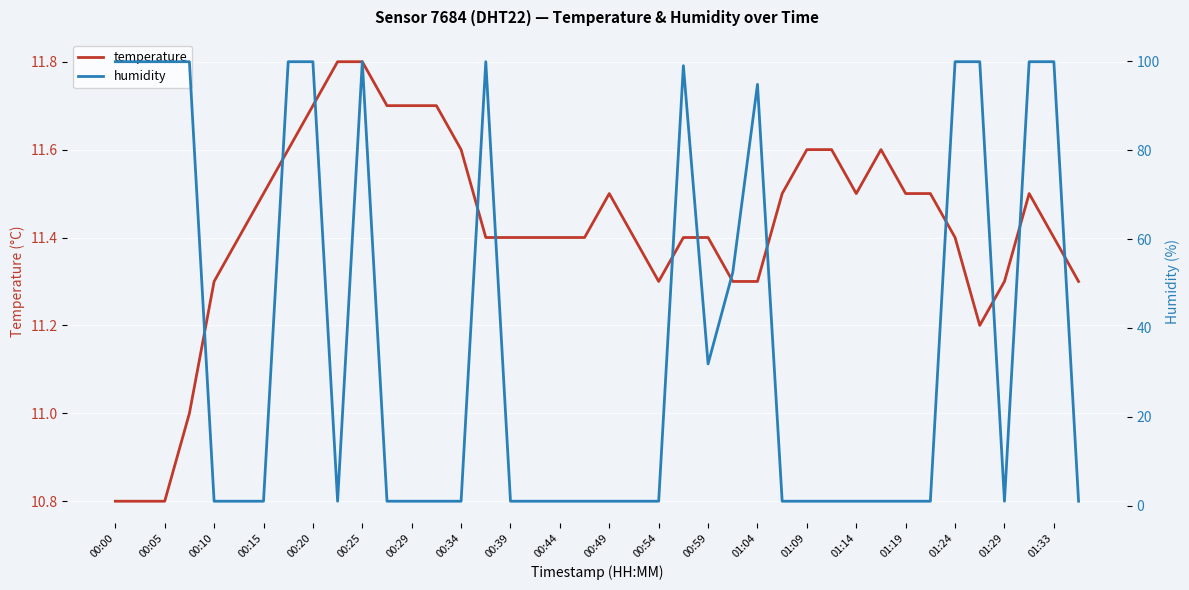

How many lines are shown in the chart?

2